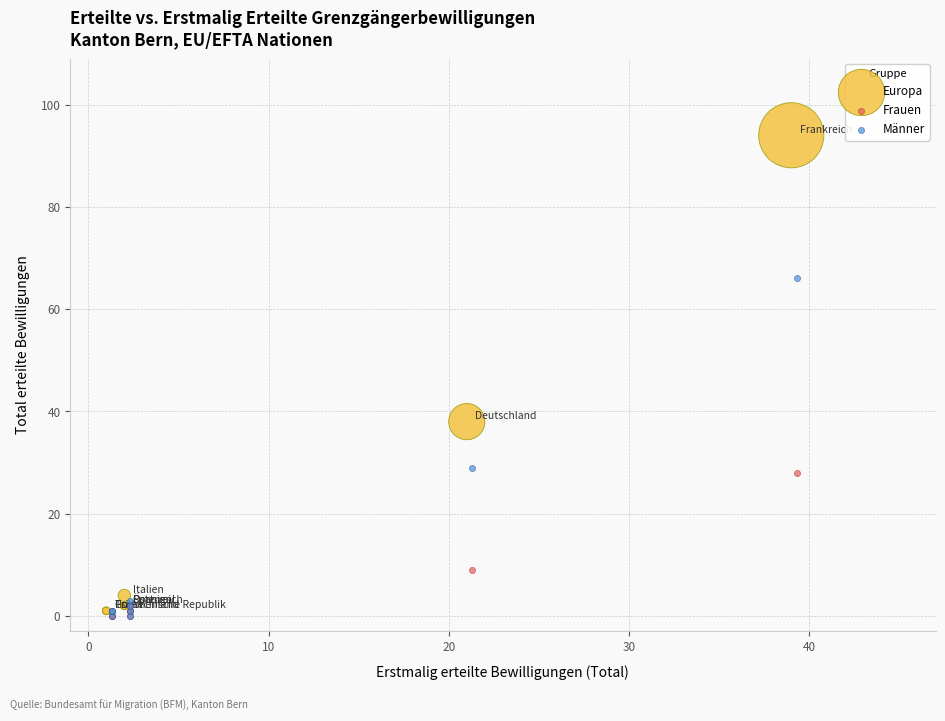

Which series reaches the maximum Y coordinate?

Europa